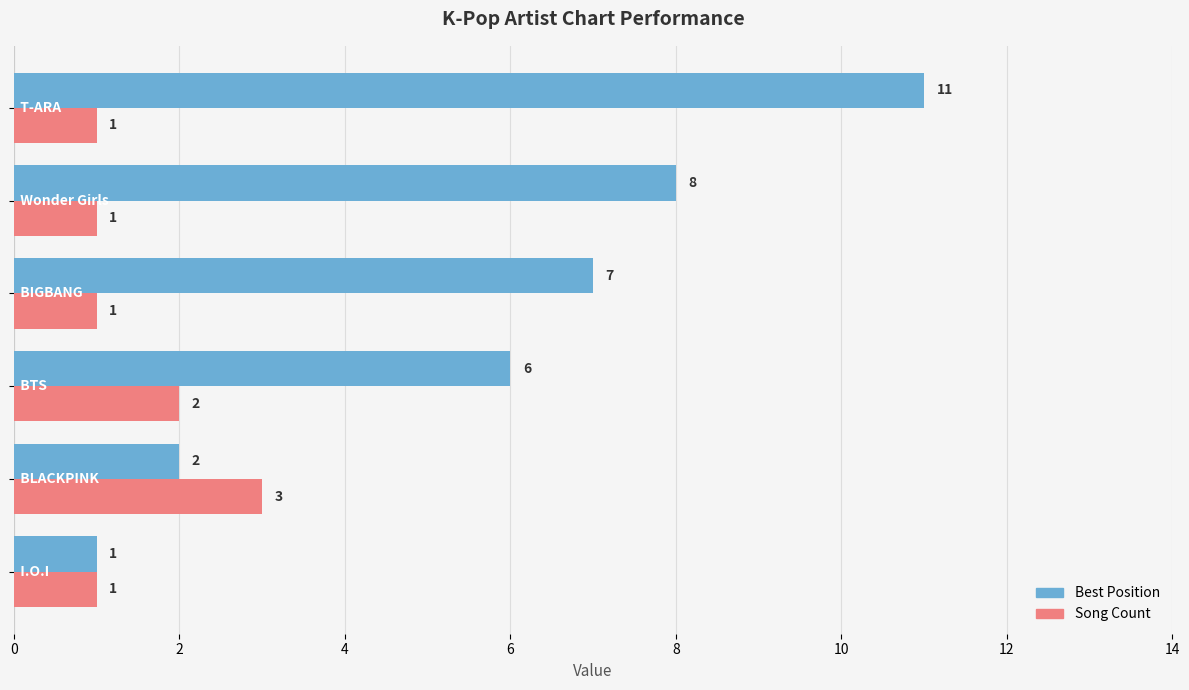

Which series has the widest spread of values?

Best Position